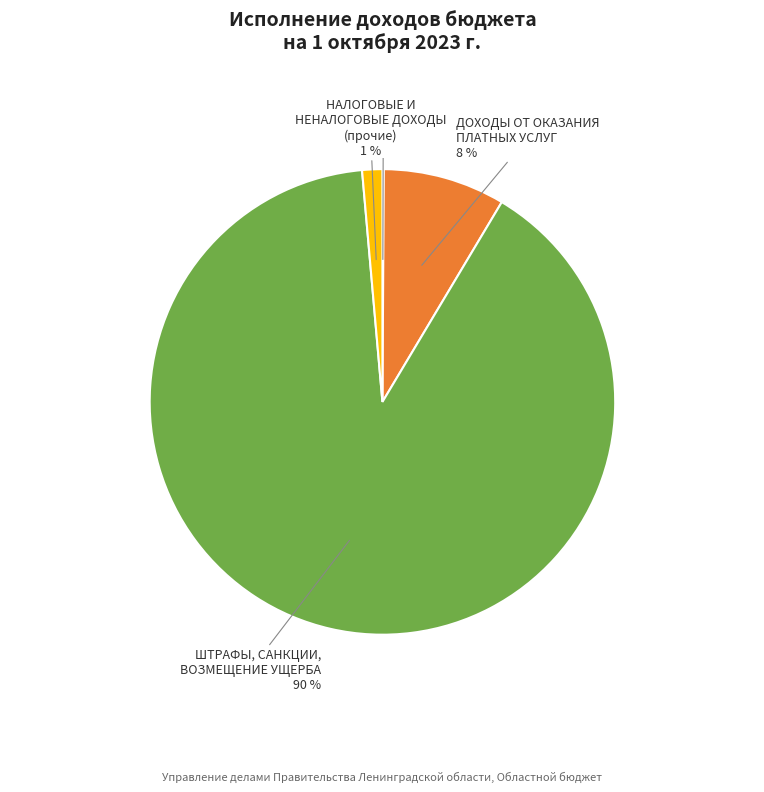

Does any single category account for the majority?

Yes